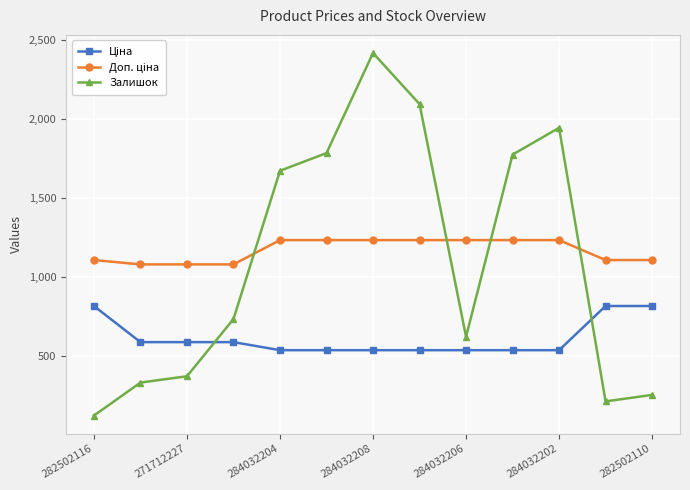

What is the highest value of the Залишок series?

2419.0